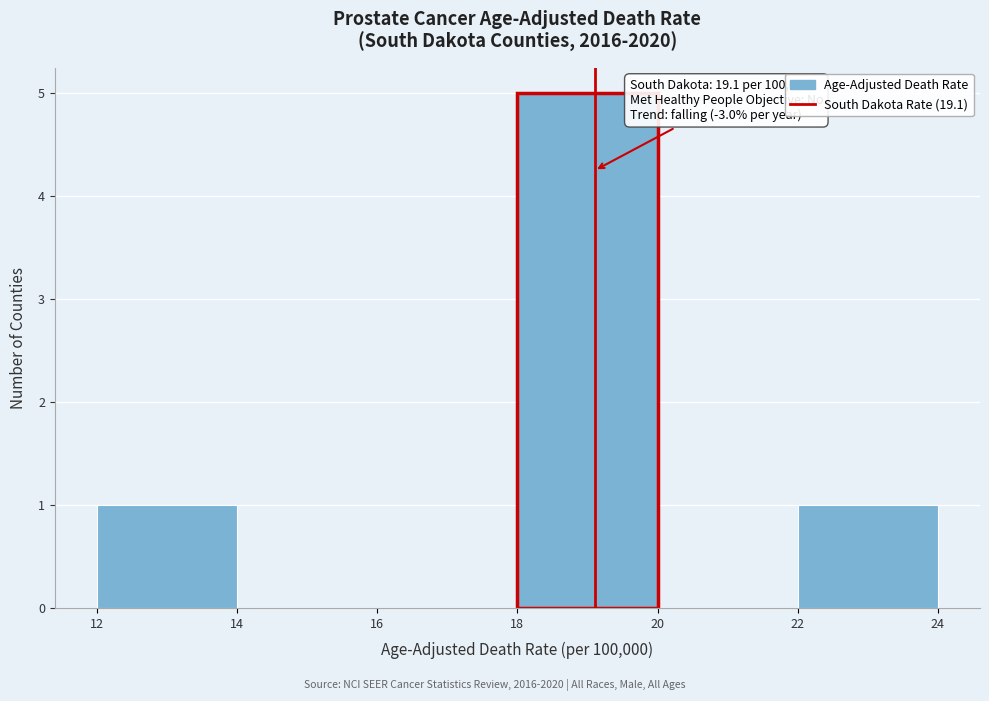

Which range on the x-axis has the tallest bar?

18 to 20